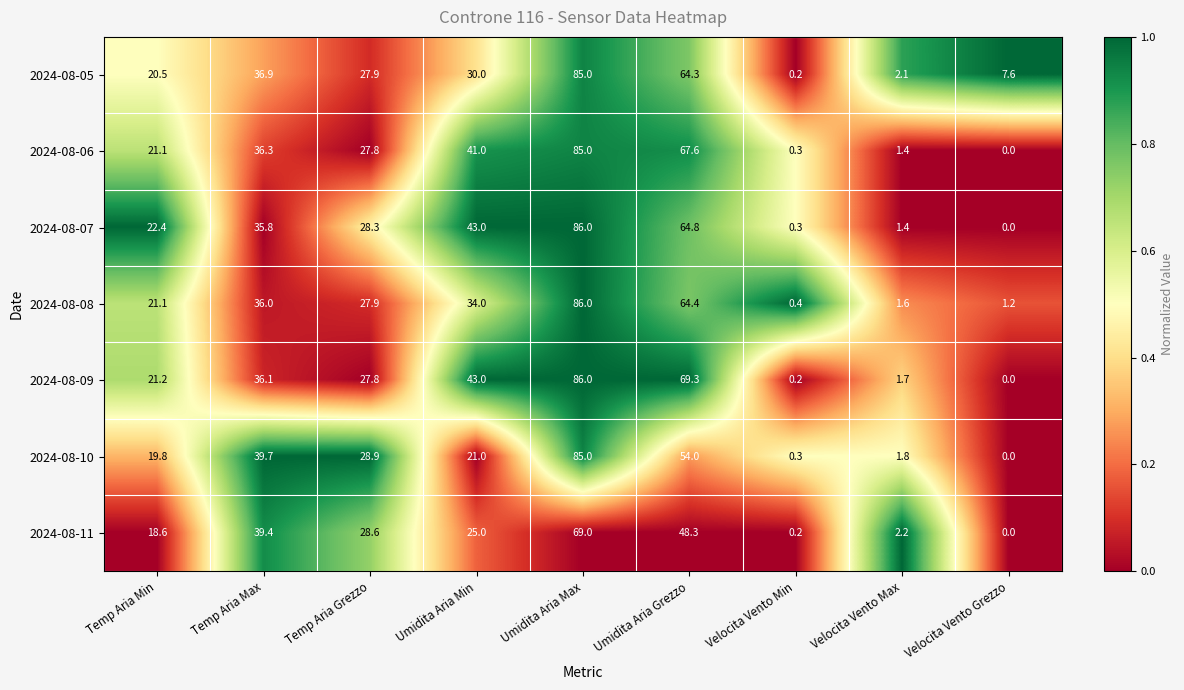

What is the sum of the 2024-08-05 values at Temp Aria Min and Umidita Aria Max?

105.5